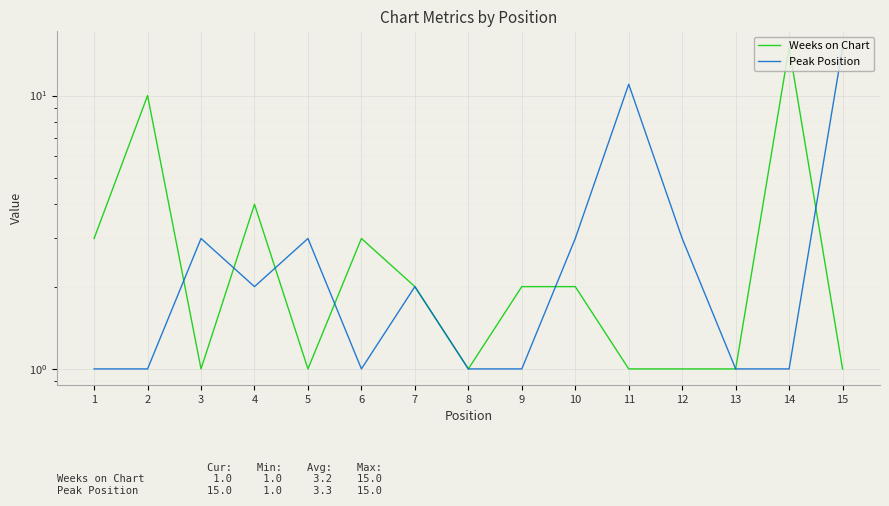

What is the difference between the second highest and minimum values in the Weeks on Chart series?

9